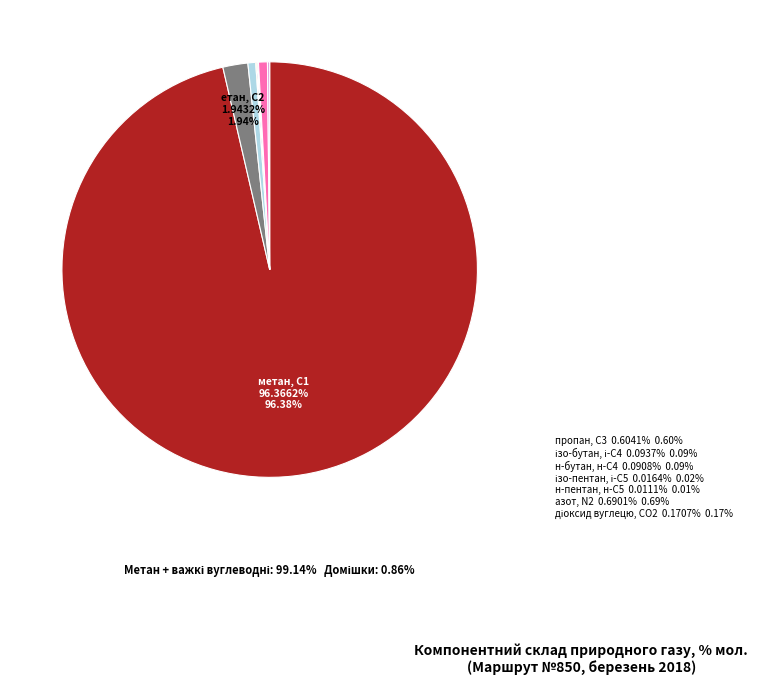

To the nearest percent, what is the difference between the largest and smallest slice percentages?

96%